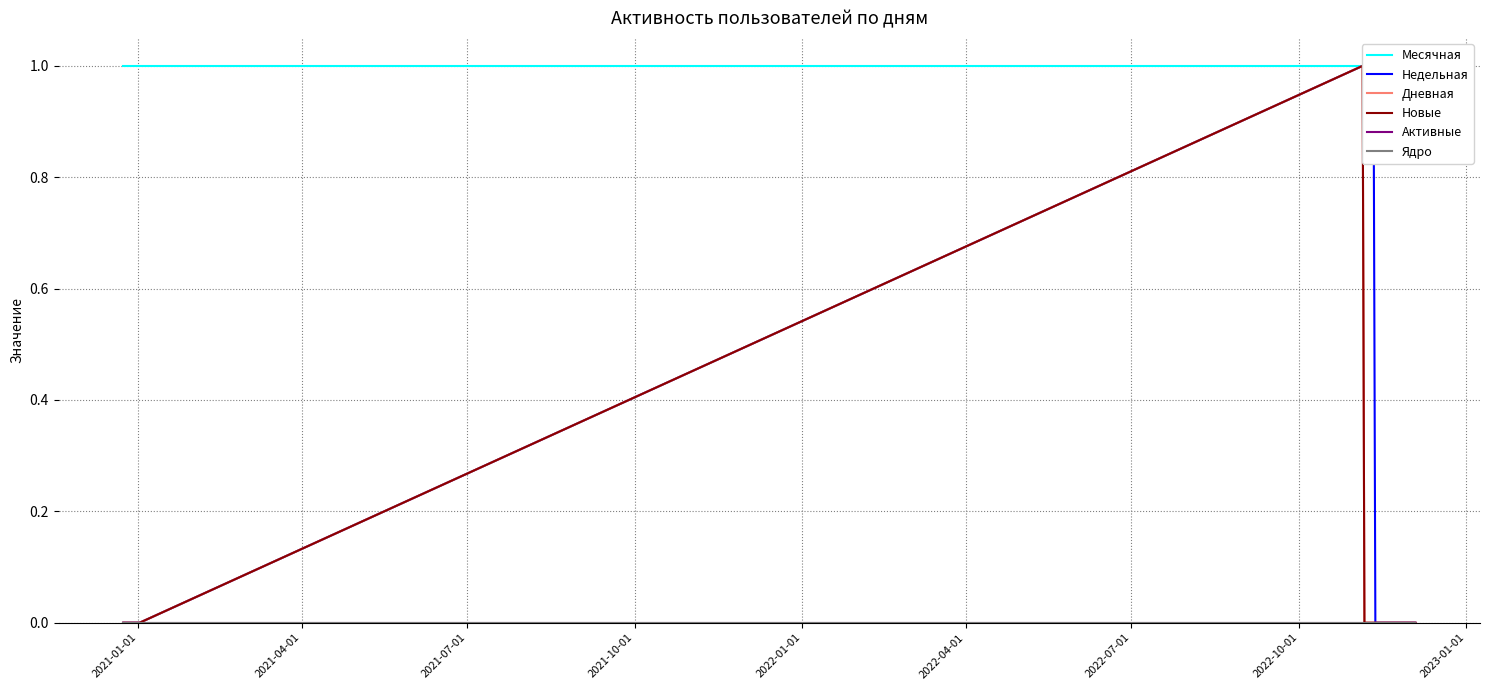

True or false: Недельная and Месячная intersect in this chart.

False